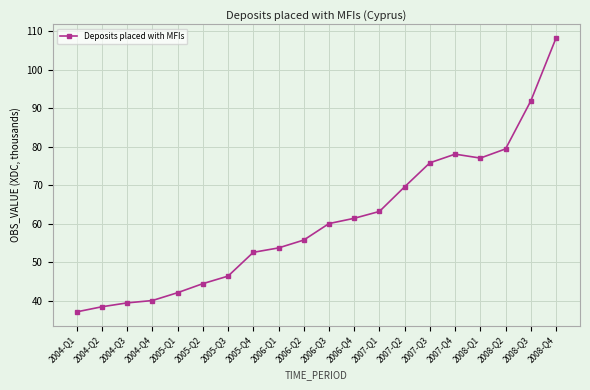

Does the chart have visible grid lines?

Yes